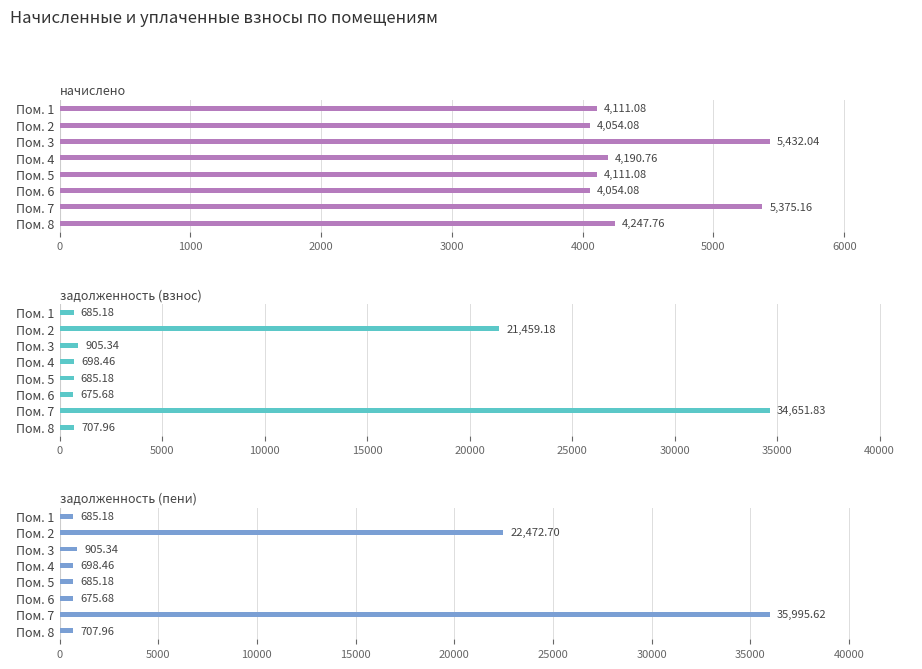

Rank the series by their maximum value, from lowest to highest.

начислено, задолженность (взнос), задолженность (пени)